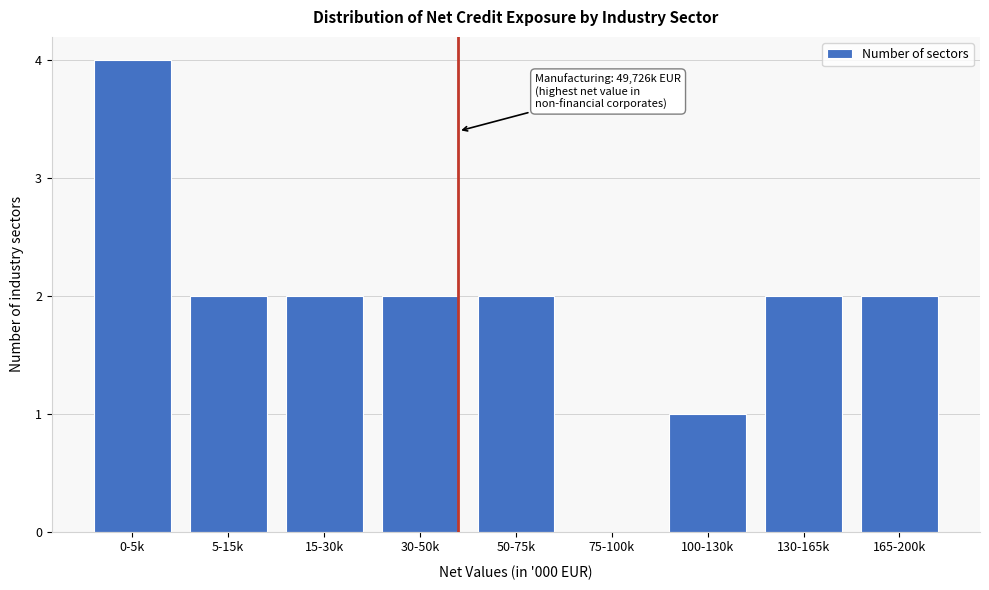

Reading right to left, what are all the values shown in this chart?

165-200k=2	130-165k=2	100-130k=1	75-100k=0	50-75k=2	30-50k=2	15-30k=2	5-15k=2	0-5k=4